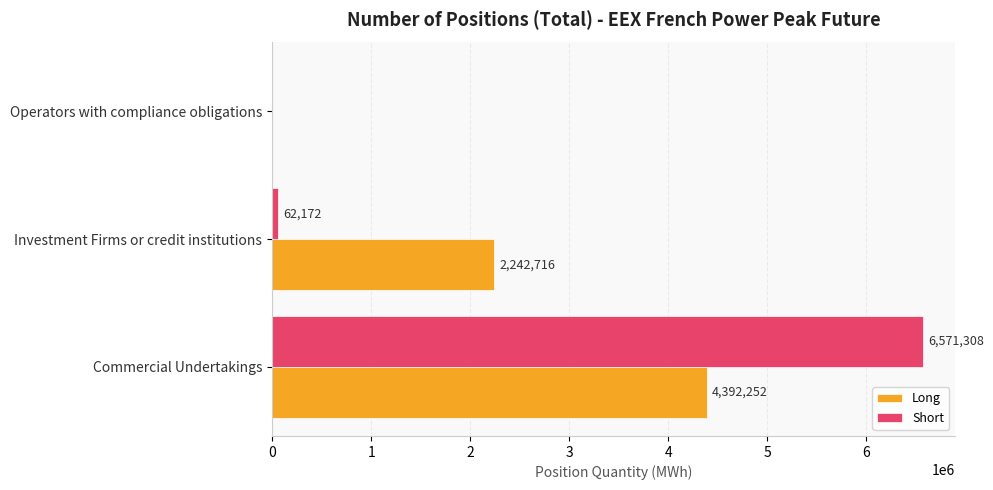

Is the value of Long at Investment Firms or credit institutions greater than the value of Short at Investment Firms or credit institutions?

Yes